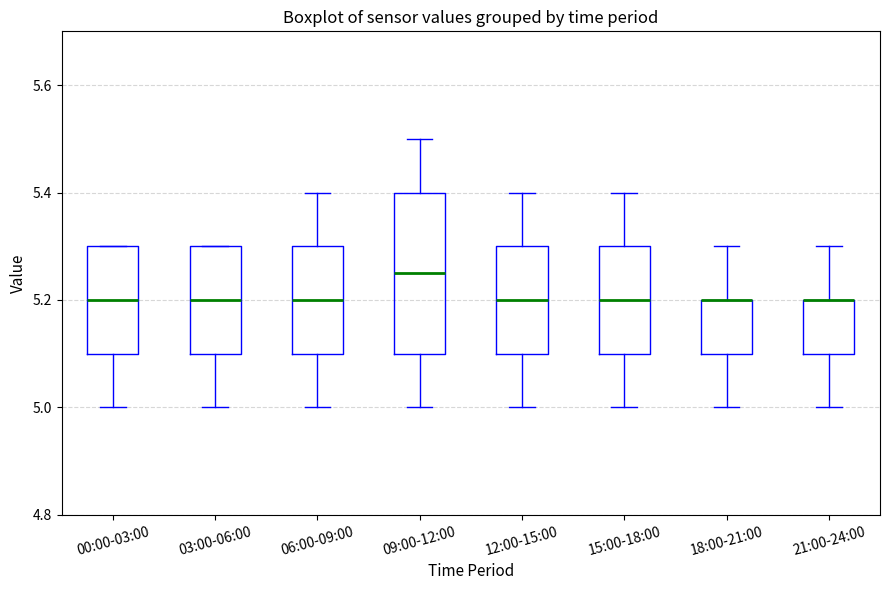

Reading left to right, transcribe this box plot: for each box, give where its median line is, the range the box spans, and where its two whiskers end, as read against the y-axis. The values are not printed on the chart, so give them approximately, as read against the axis.

00:00-03:00: median 5.20, box 5.10 to 5.30, whiskers 5.00 to 5.30
03:00-06:00: median 5.20, box 5.10 to 5.30, whiskers 5.00 to 5.30
06:00-09:00: median 5.20, box 5.10 to 5.30, whiskers 5.00 to 5.40
09:00-12:00: median 5.26, box 5.10 to 5.40, whiskers 5.00 to 5.50
12:00-15:00: median 5.20, box 5.10 to 5.30, whiskers 5.00 to 5.40
15:00-18:00: median 5.20, box 5.10 to 5.30, whiskers 5.00 to 5.40
18:00-21:00: median 5.20 (drawn on the box's upper edge), box 5.10 to 5.20, whiskers 5.00 to 5.30
21:00-24:00: median 5.20 (drawn on the box's upper edge), box 5.10 to 5.20, whiskers 5.00 to 5.30